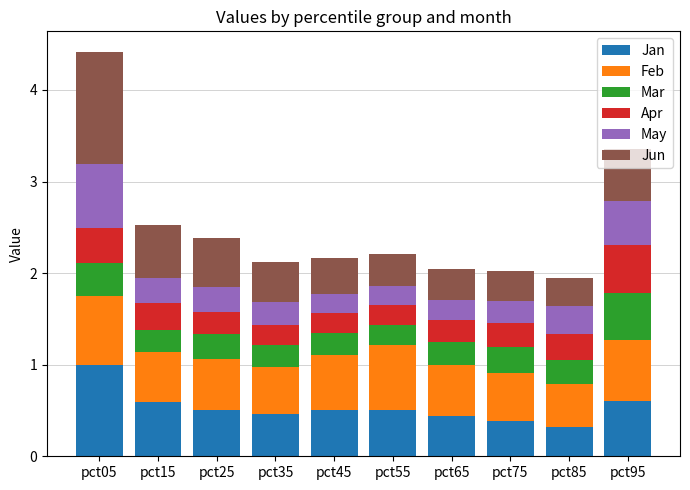

At which label does Jan reach its peak?

pct05